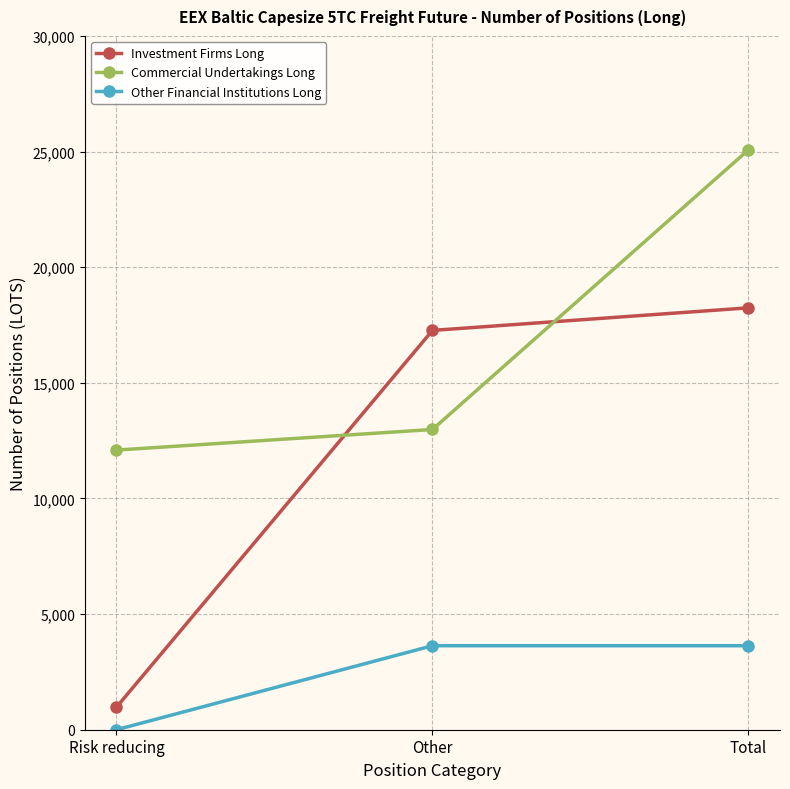

How many values in the Investment Firms Long series are below 17267?

1